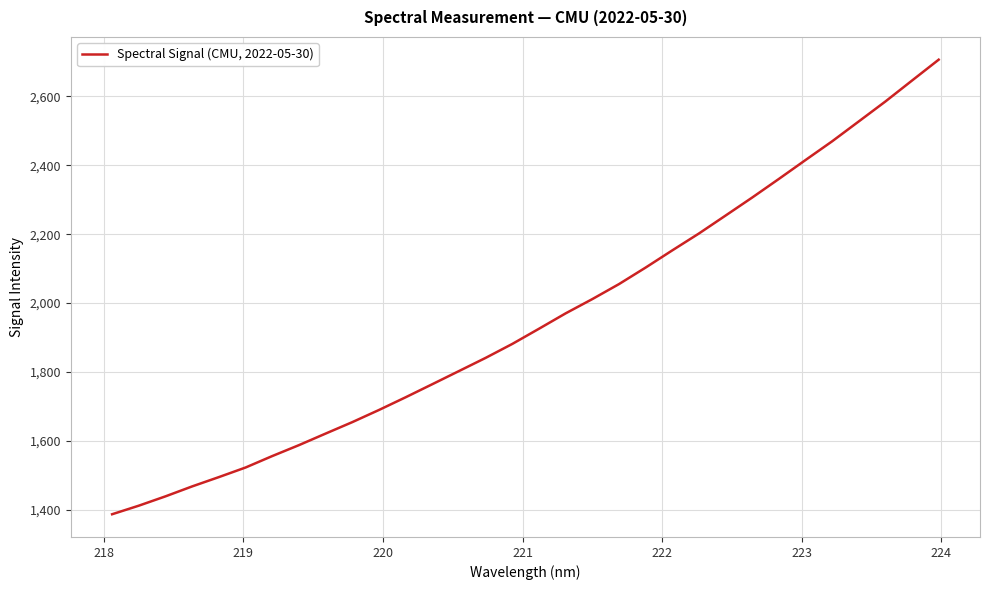

What is the difference between the maximum and minimum values?

1320.0